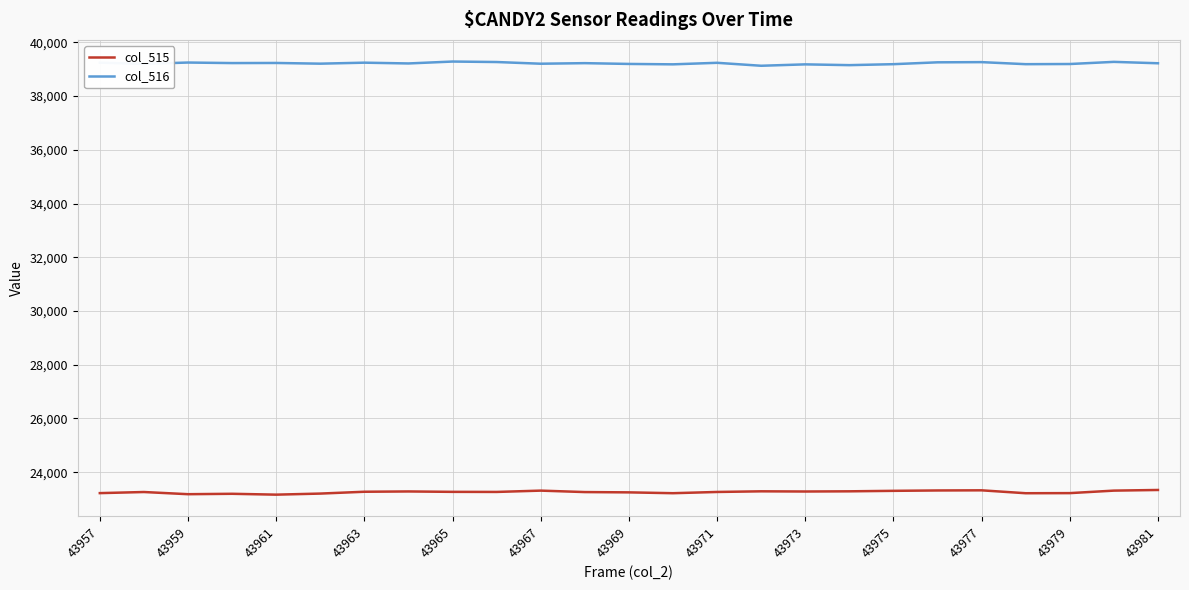

What is the lowest value of the col_516 series?

39127